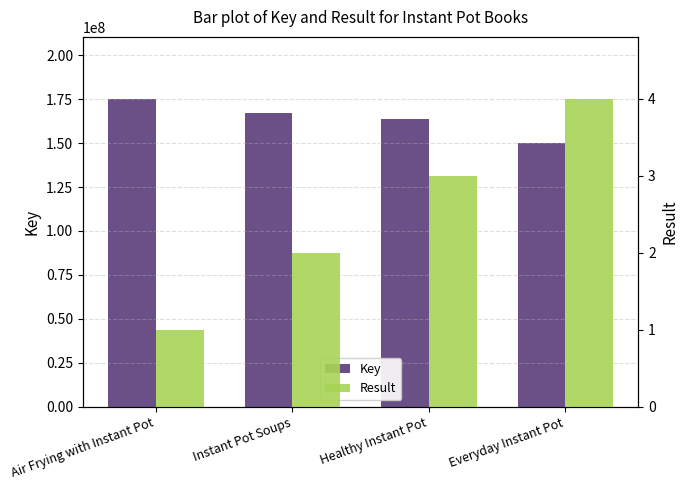

True or false: Result has a value of 2 at Instant Pot Soups.

True